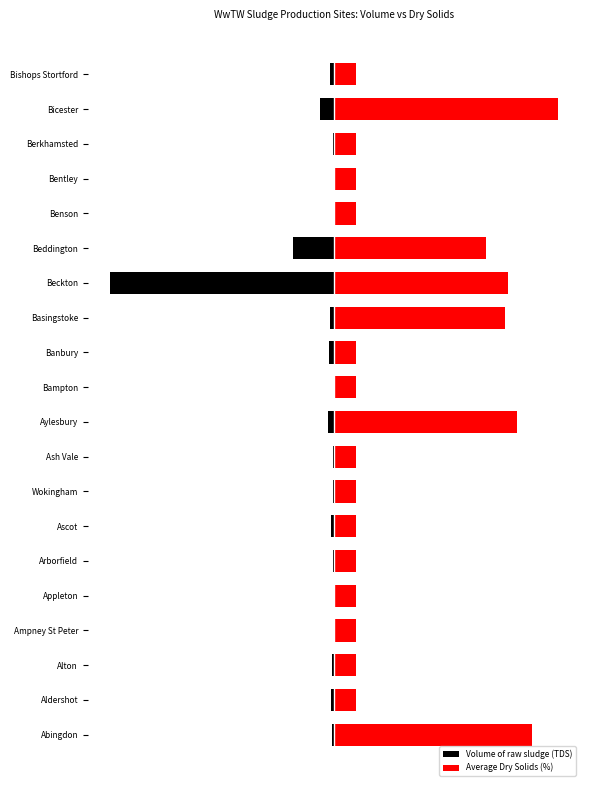

Is it true that Average Dry Solids (%) equals 1.0 at Bampton?

True